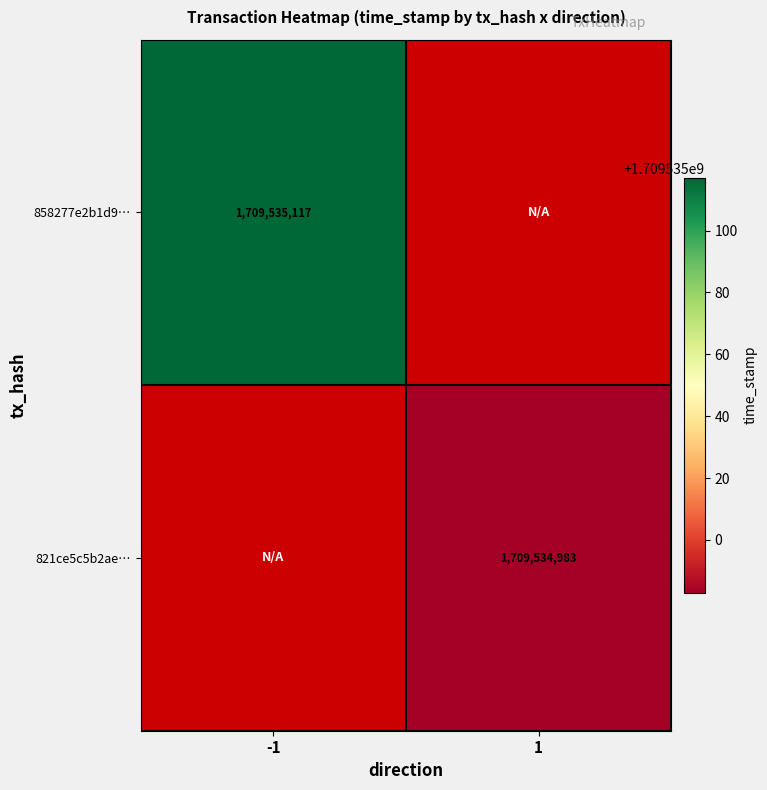

At how many categories does at least one series exceed 790855272?

2